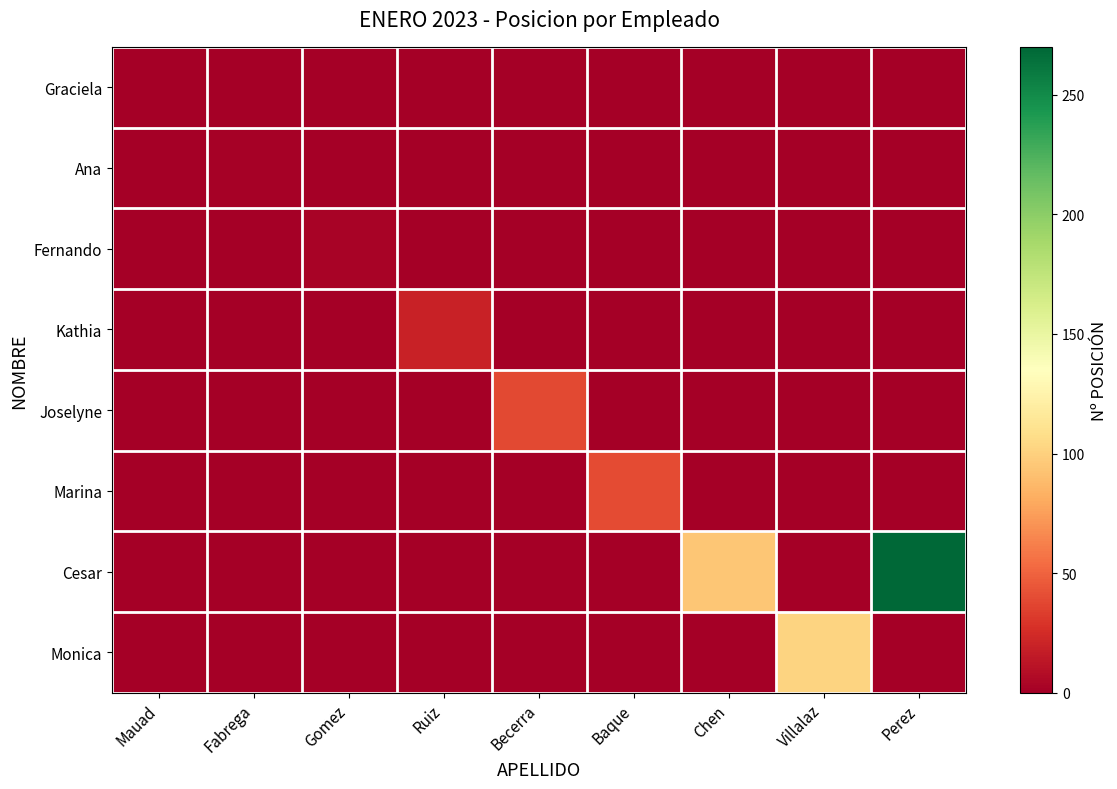

Reading left to right, transcribe all the data shown in this chart.

Graciela: Mauad=1	Fabrega=0	Gomez=0	Ruiz=0	Becerra=0	Baque=0	Chen=0	Villalaz=0	Perez=0
Ana: Mauad=0	Fabrega=2	Gomez=0	Ruiz=0	Becerra=0	Baque=0	Chen=0	Villalaz=0	Perez=0
Fernando: Mauad=0	Fabrega=0	Gomez=3	Ruiz=0	Becerra=0	Baque=0	Chen=0	Villalaz=0	Perez=0
Kathia: Mauad=0	Fabrega=0	Gomez=0	Ruiz=19	Becerra=0	Baque=0	Chen=0	Villalaz=0	Perez=0
Joselyne: Mauad=0	Fabrega=0	Gomez=0	Ruiz=0	Becerra=38	Baque=0	Chen=0	Villalaz=0	Perez=0
Marina: Mauad=0	Fabrega=0	Gomez=0	Ruiz=0	Becerra=0	Baque=40	Chen=0	Villalaz=0	Perez=0
Cesar: Mauad=0	Fabrega=0	Gomez=0	Ruiz=0	Becerra=0	Baque=0	Chen=94	Villalaz=0	Perez=270
Monica: Mauad=0	Fabrega=0	Gomez=0	Ruiz=0	Becerra=0	Baque=0	Chen=0	Villalaz=102	Perez=0